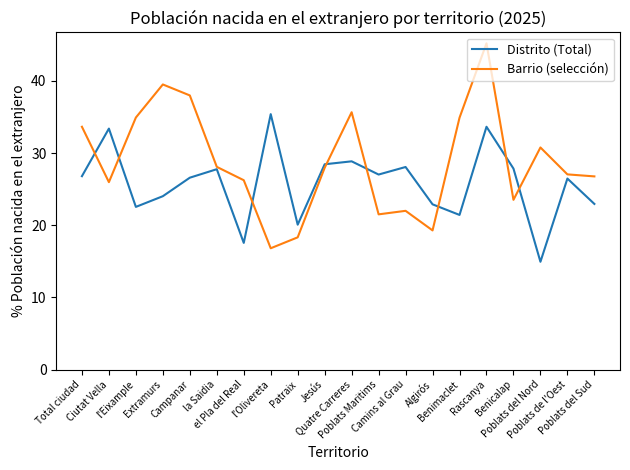

True or false: Barrio (selección) has a value of 26.2 at el Pla del Real.

True